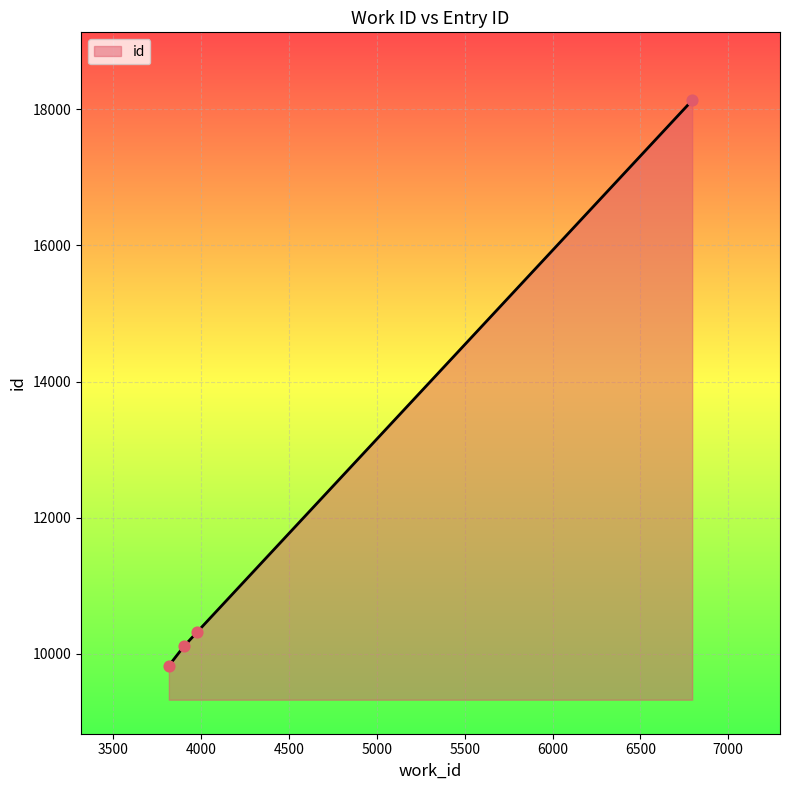

What is the smallest value displayed?

9825